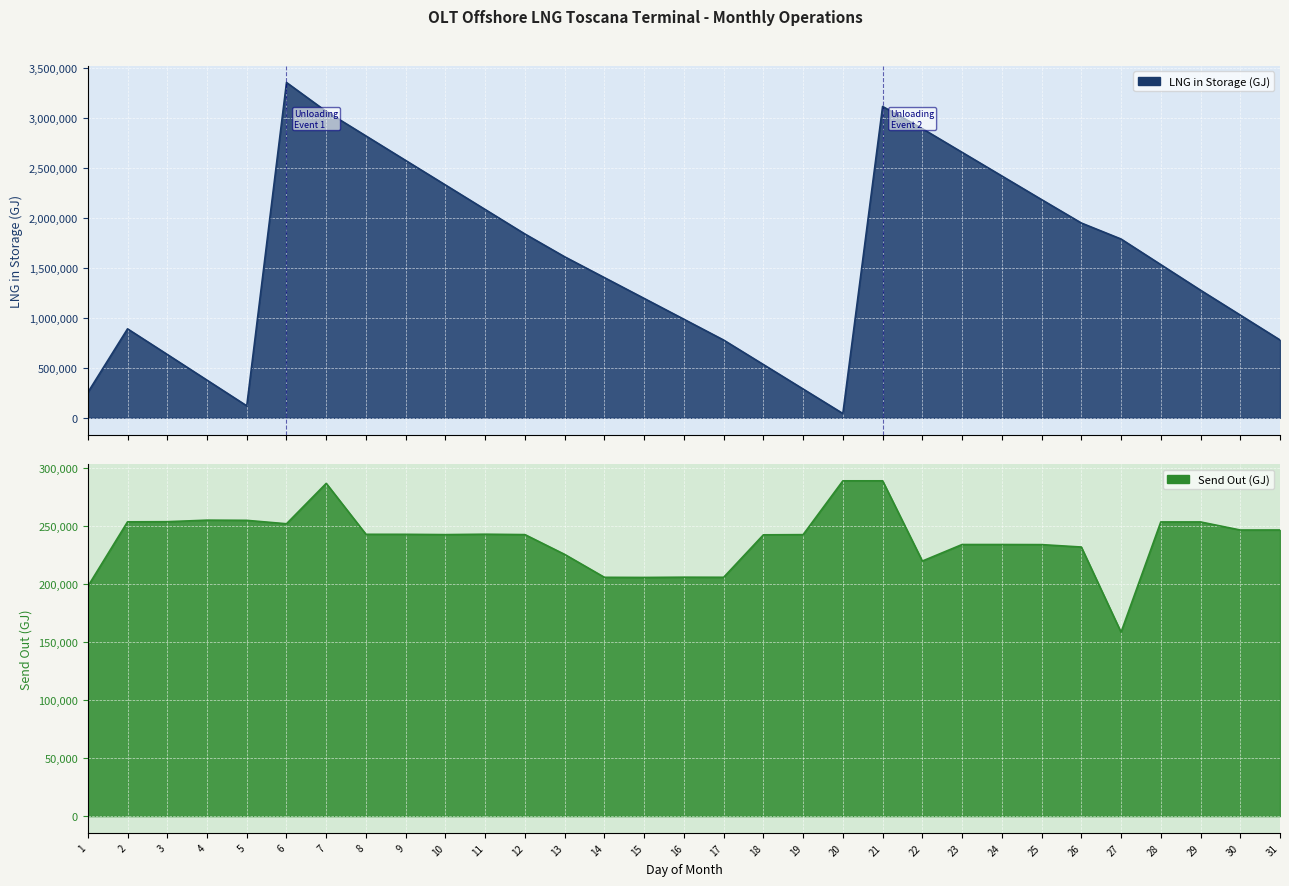

What are all the series names shown in the legend?

Send Out (GJ), LNG in Storage (GJ)